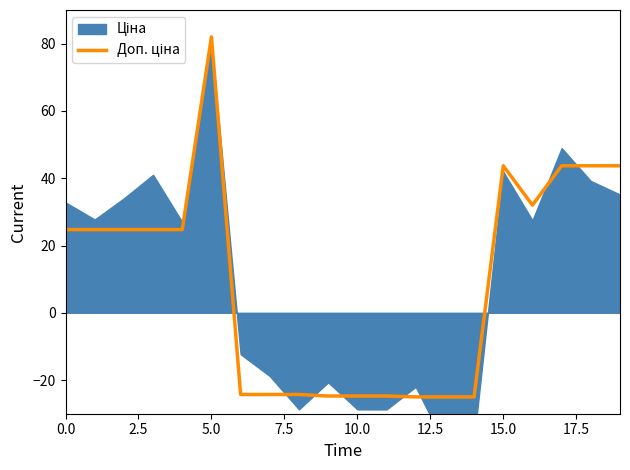

What is the difference between the maximum and minimum values?

107.0